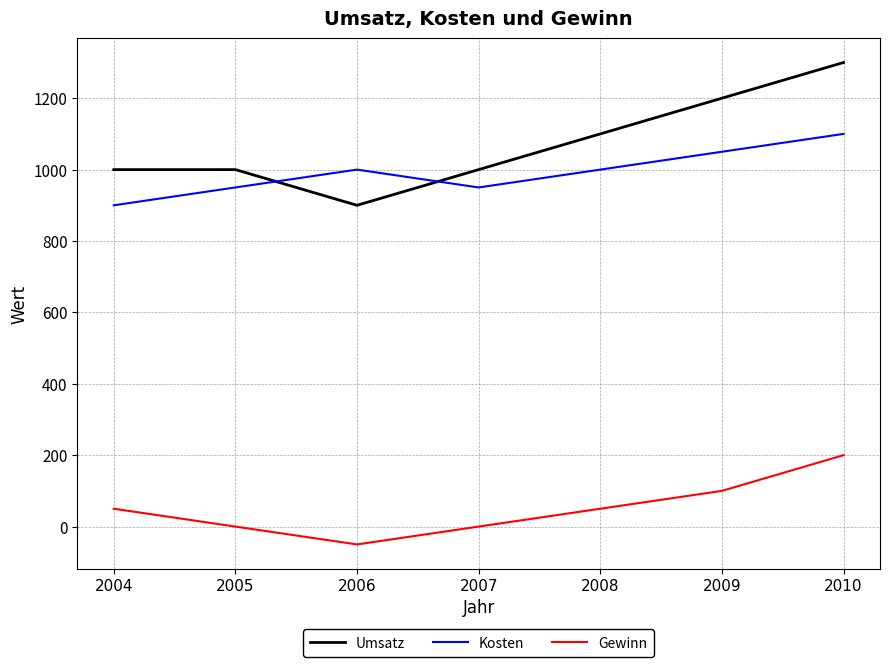

True or false: Kosten and Gewinn cross at least once.

False